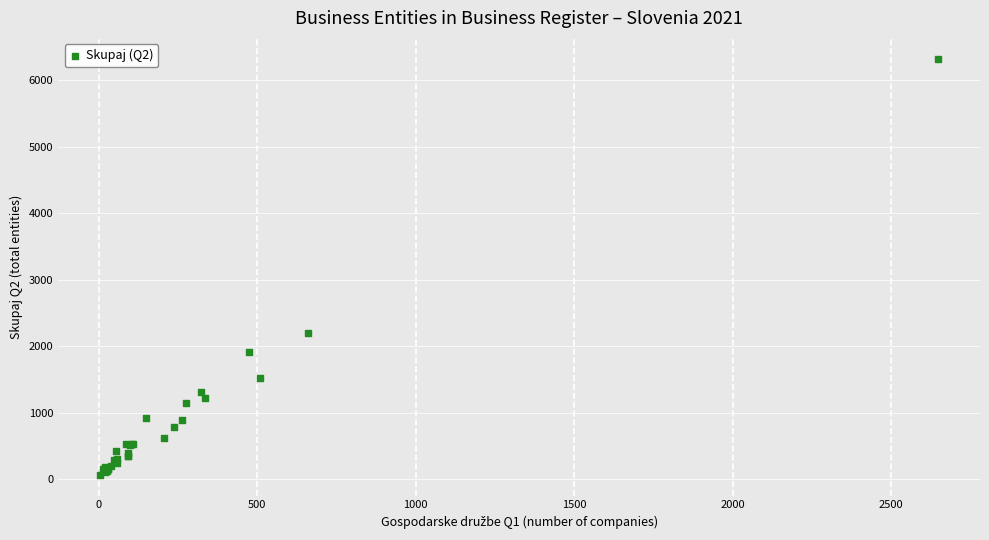

What Y value in the scatter plot is closest to 3194?

2203